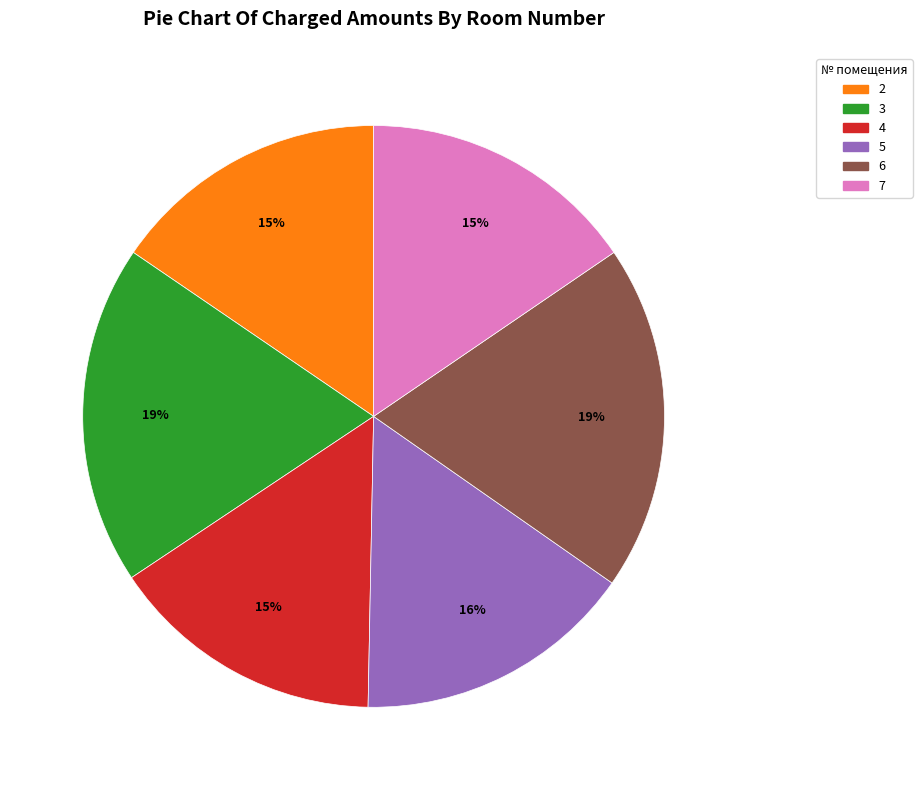

Is there a majority slice in this chart?

No